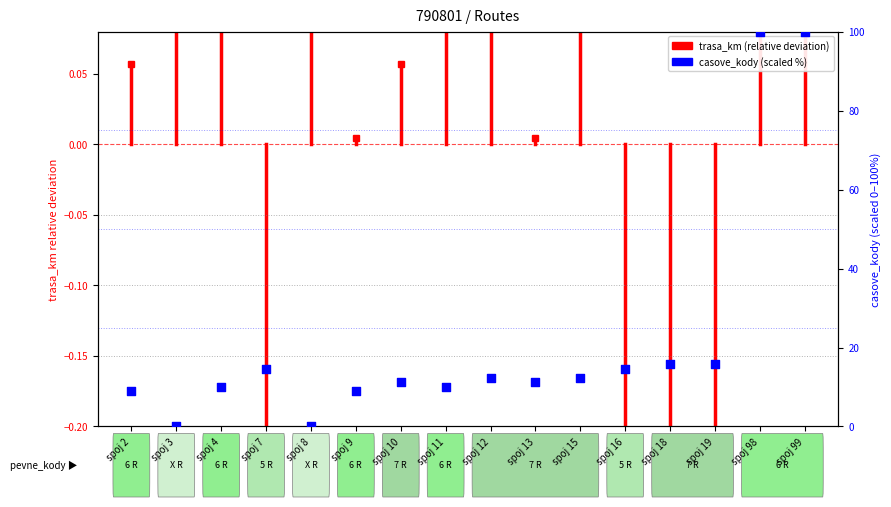

Approximately how many times larger is the value at spoj 13 compared to spoj 11?

1.1